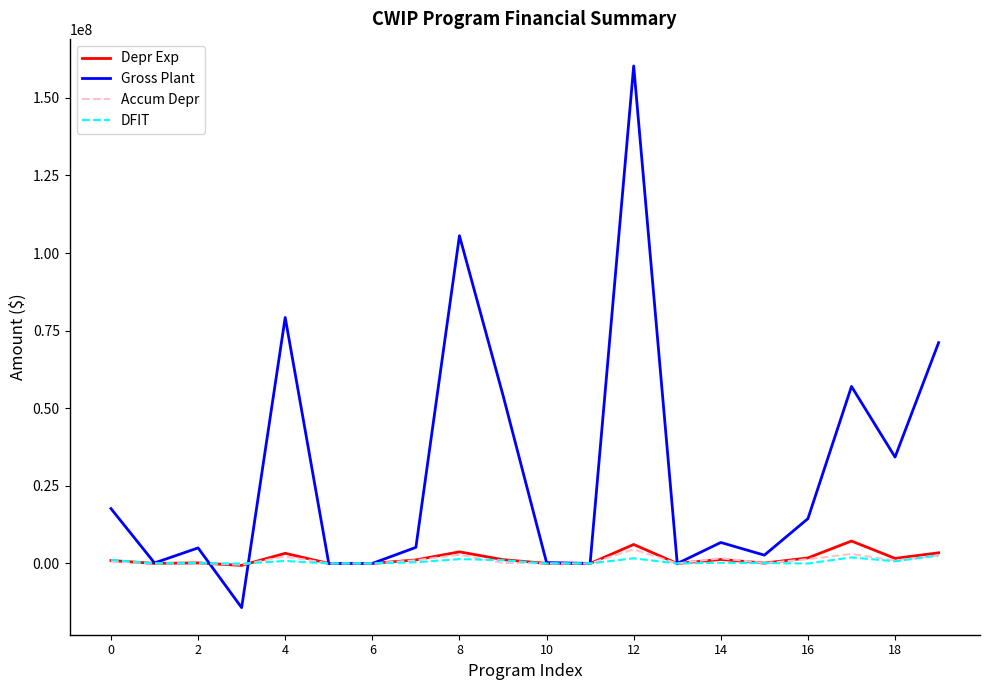

True or false: DFIT has more than 2 points higher than both neighbors.

True